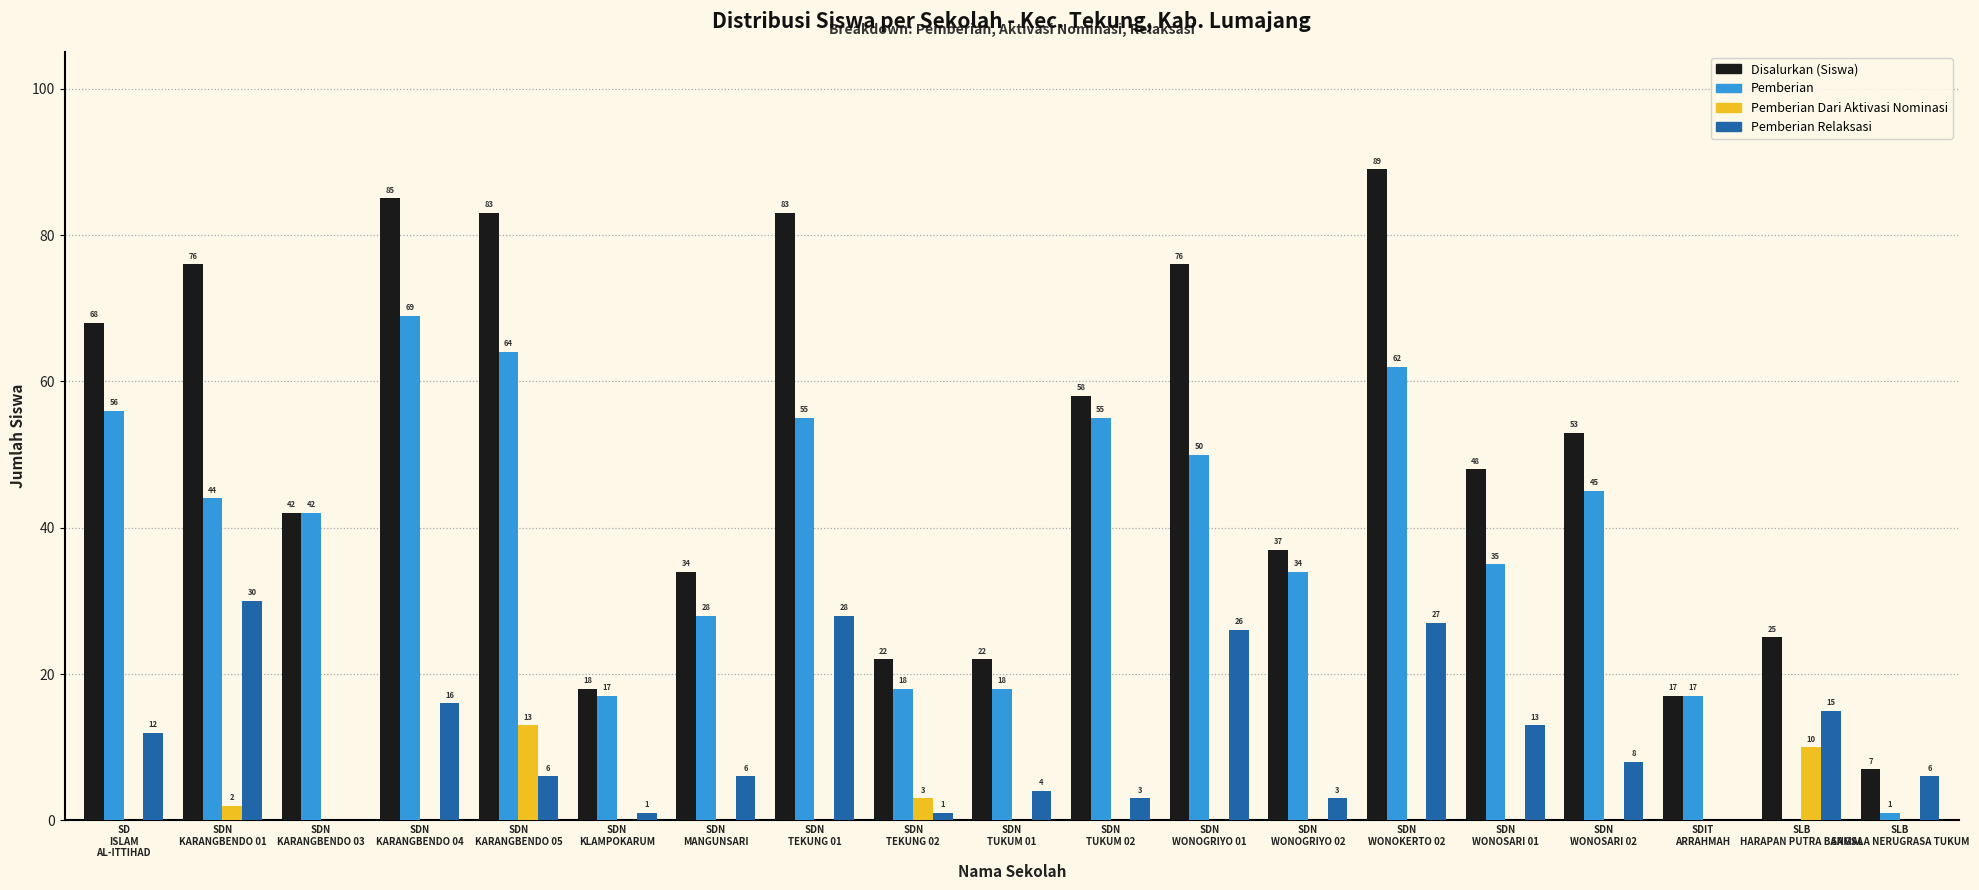

Which series has the largest total across all categories?

Disalurkan (Siswa)